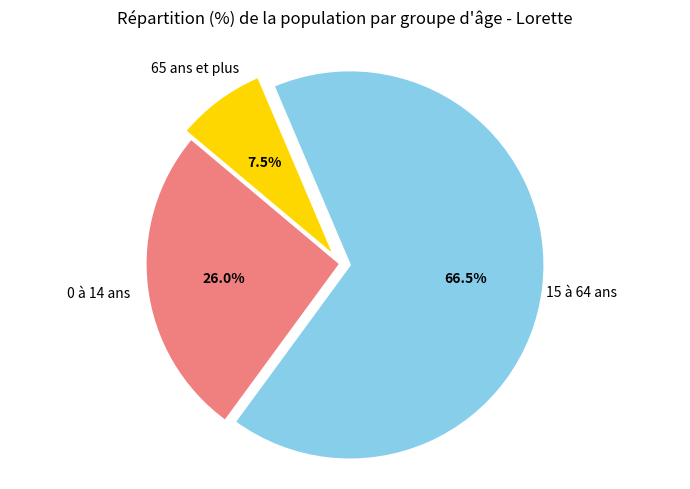

To the nearest percent, what is the difference between the largest and smallest slice percentages?

59%